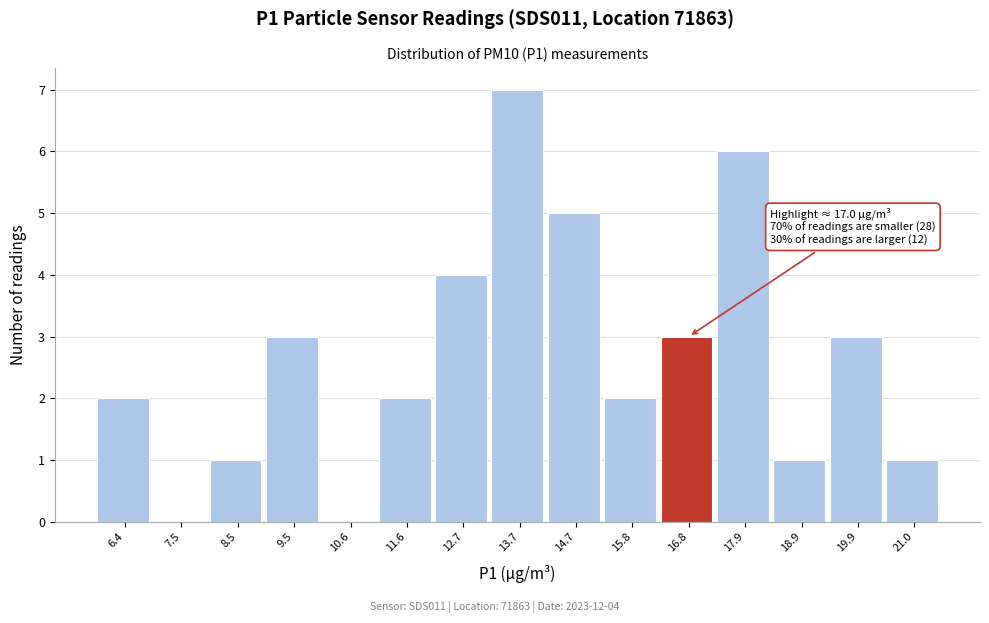

Which range on the x-axis has the tallest bar?

13.18 to 14.22